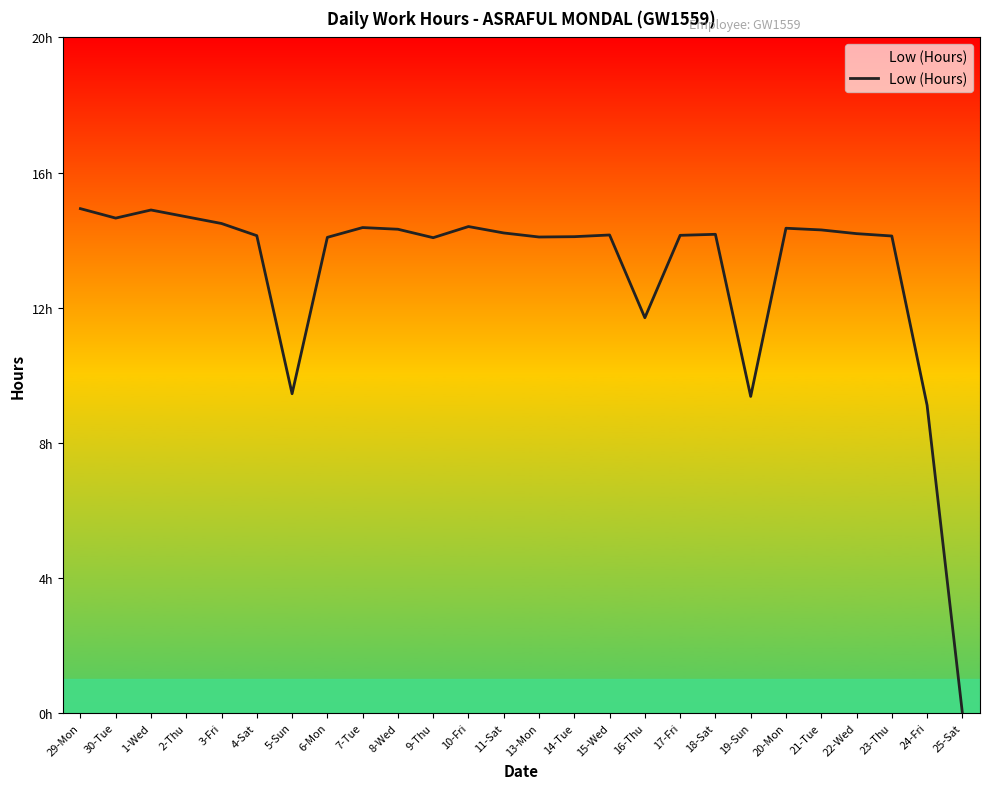

List the labels in order of value, largest first.

29-Mon, 1-Wed, 2-Thu, 30-Tue, 3-Fri, 10-Fri, 7-Tue, 20-Mon, 8-Wed, 21-Tue, 11-Sat, 22-Wed, 18-Sat, 15-Wed, 17-Fri, 4-Sat, 23-Thu, 14-Tue, 13-Mon, 6-Mon, 9-Thu, 16-Thu, 5-Sun, 19-Sun, 24-Fri, 25-Sat